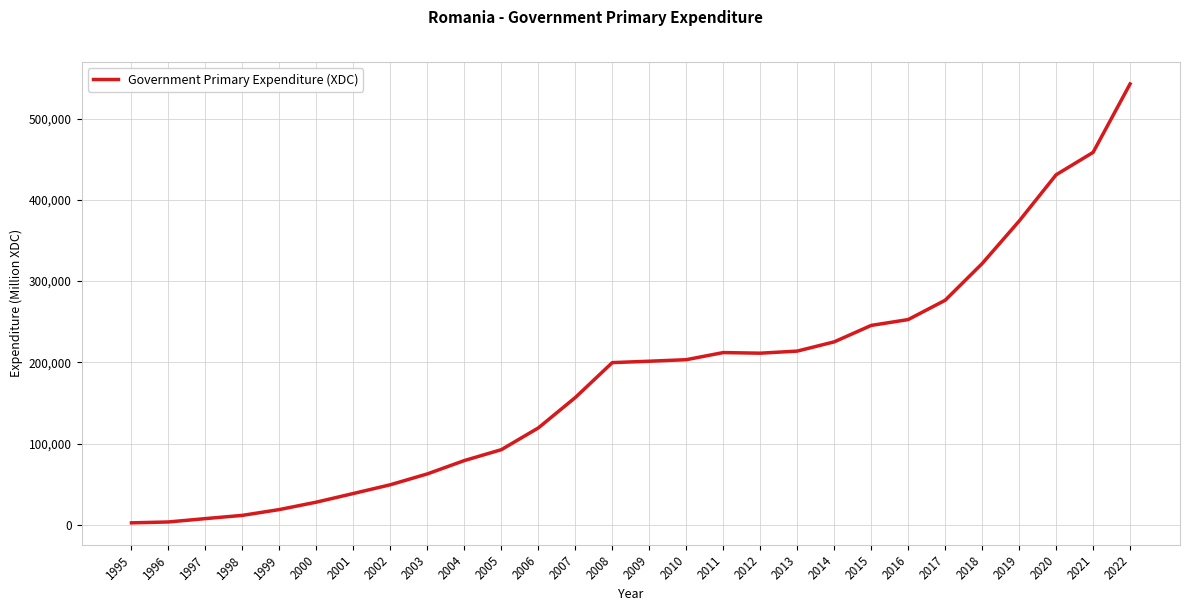

Which has a higher value, 1998 or 2007?

2007